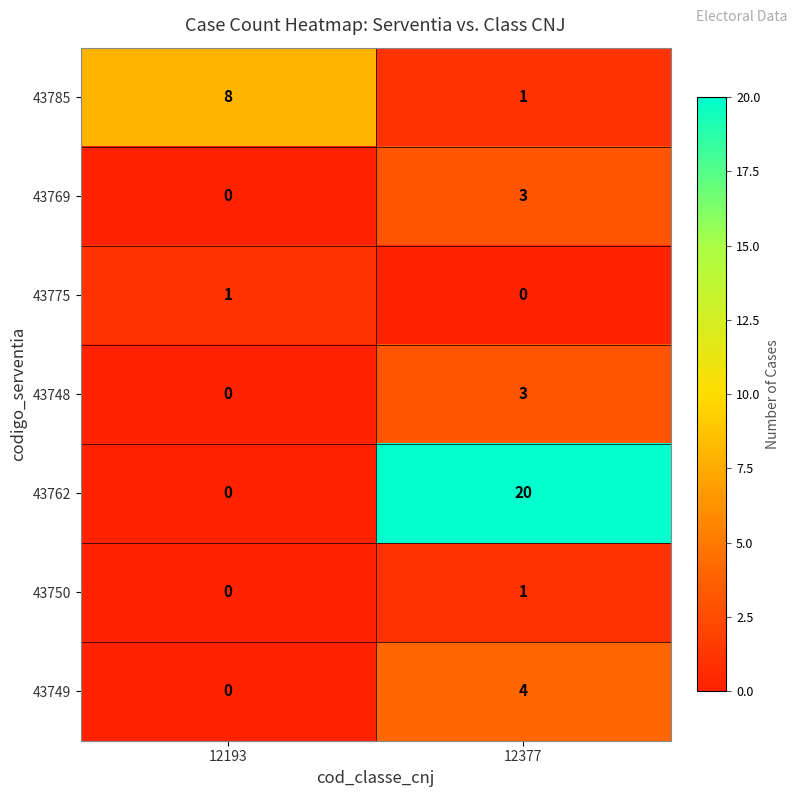

List the labels in order of 43762 value, largest first.

12377, 12193